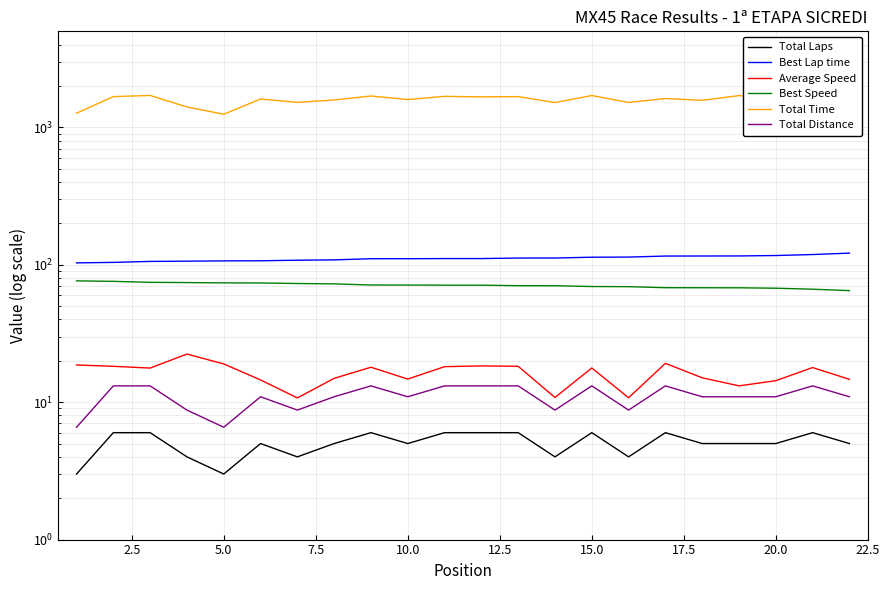

True or false: Total Time has a value of 428.2 at 18.

False